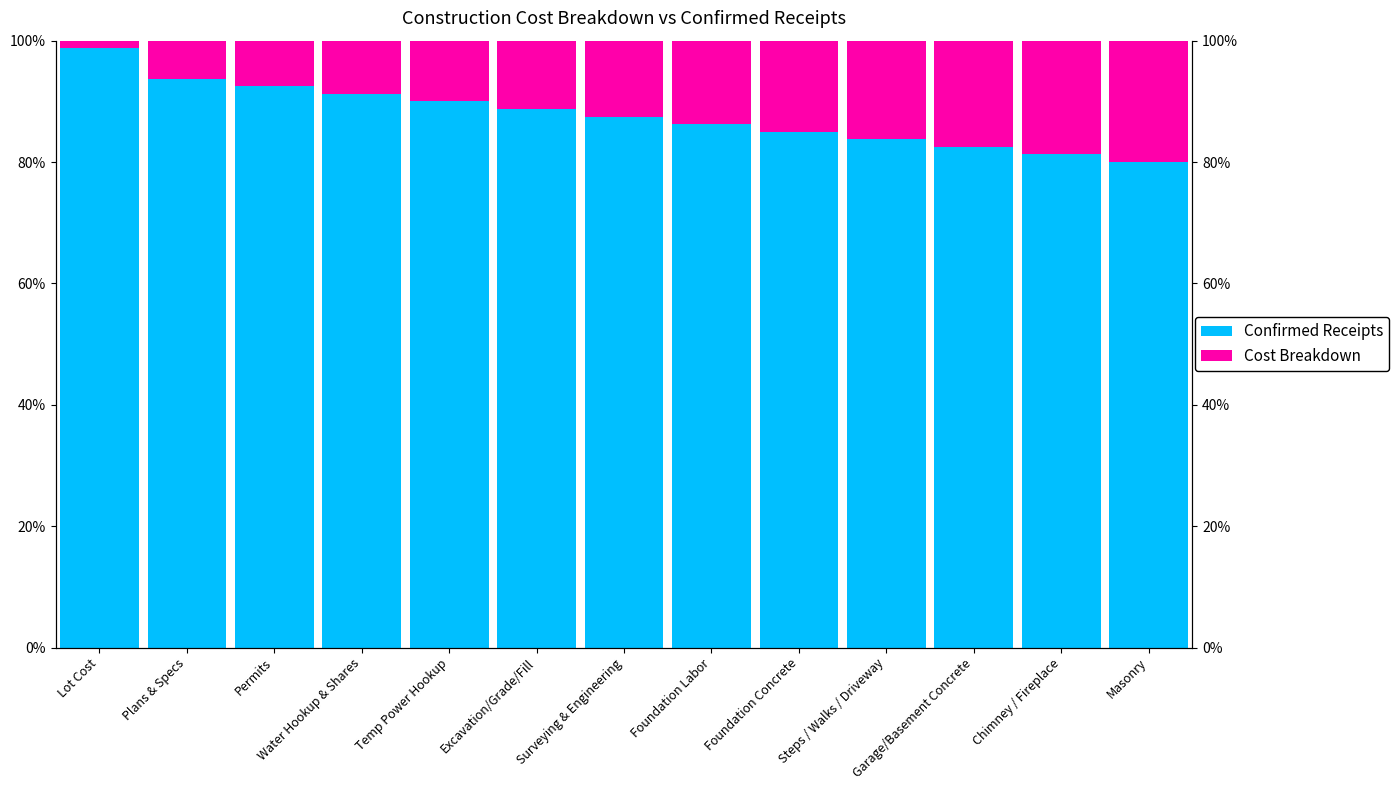

What is the sum of all Confirmed Receipts values?

1141.2